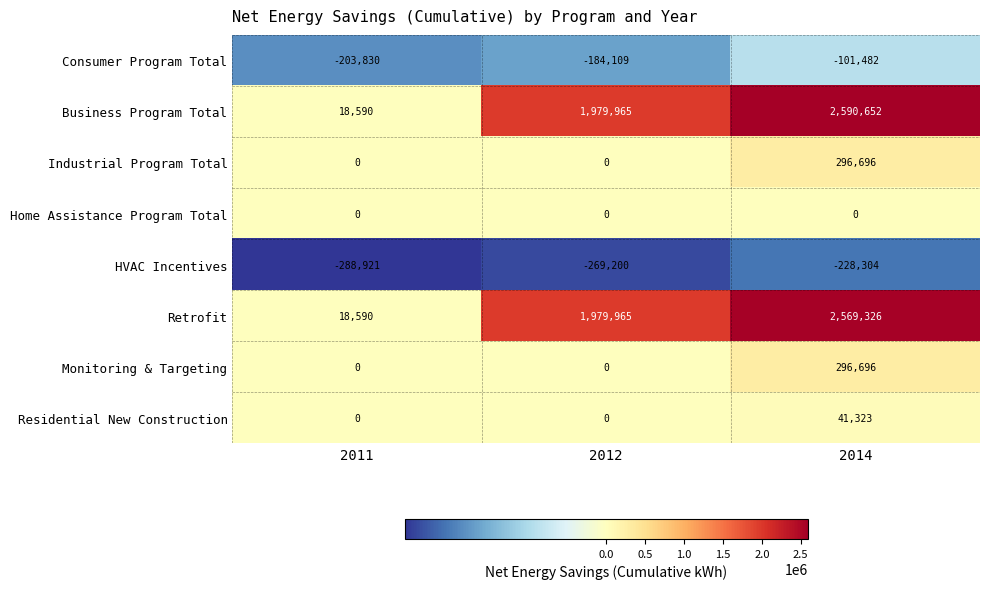

True or false: Monitoring & Targeting has a value of 0 at 2011.

True